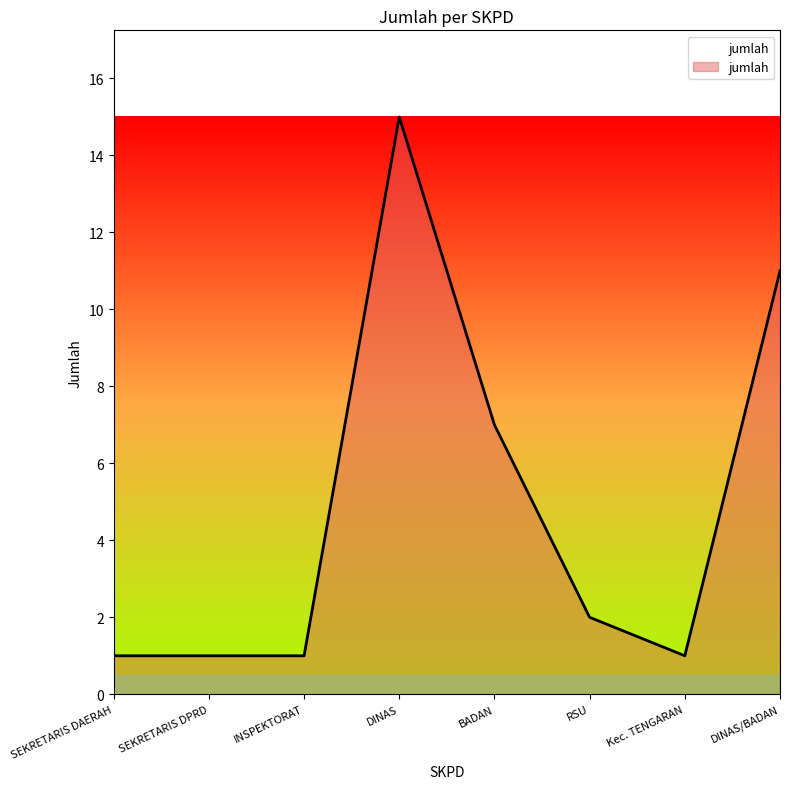

Which category has the highest value across all series?

DINAS